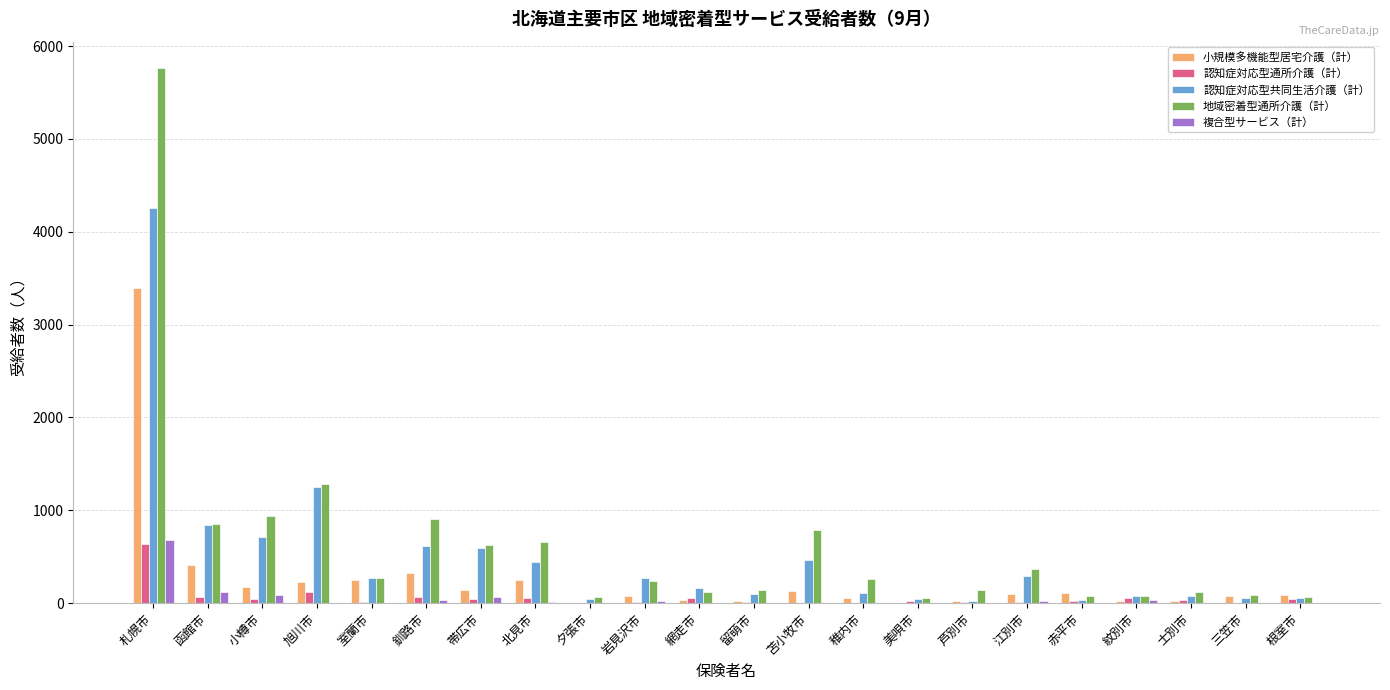

Between 釧路市 and 夕張市, which series saw the biggest shift?

地域密着型通所介護（計）